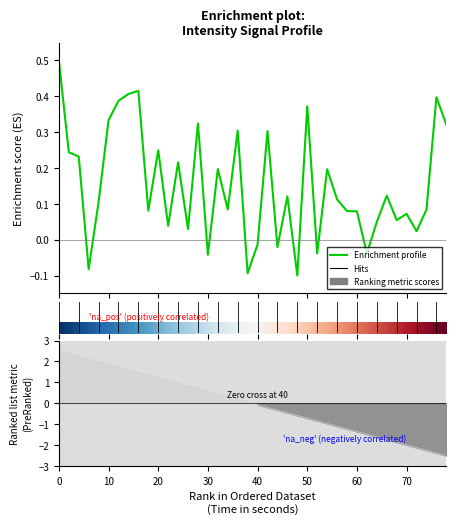

The chart shows a value of 0.1 at 33. True or false?

False